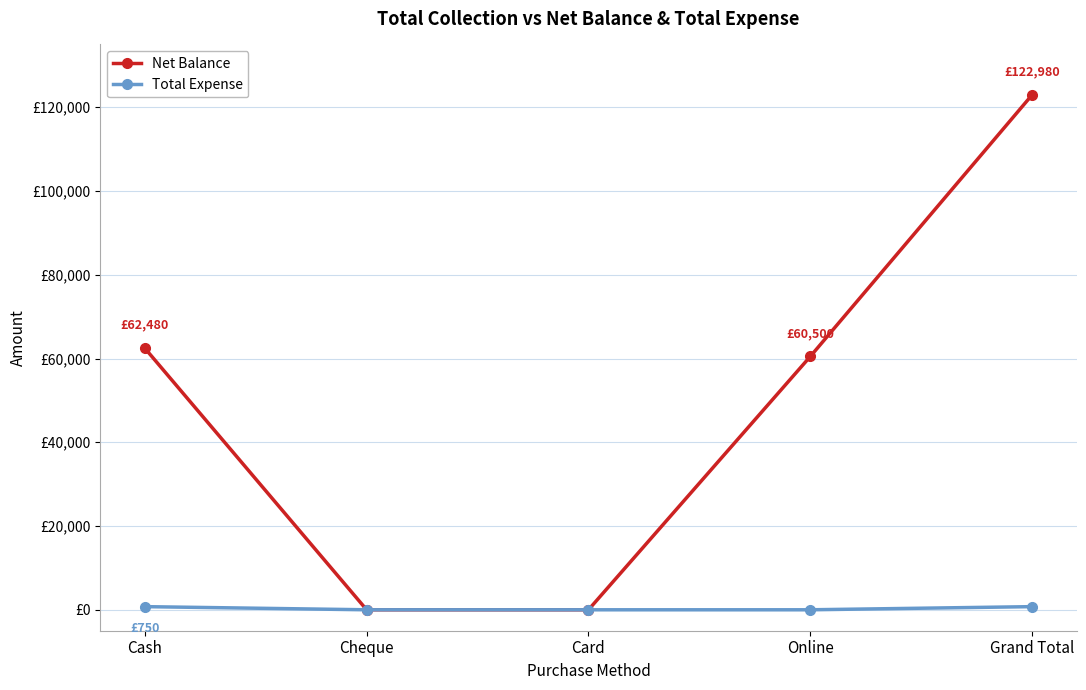

At how many categories does at least one series exceed 7151?

3